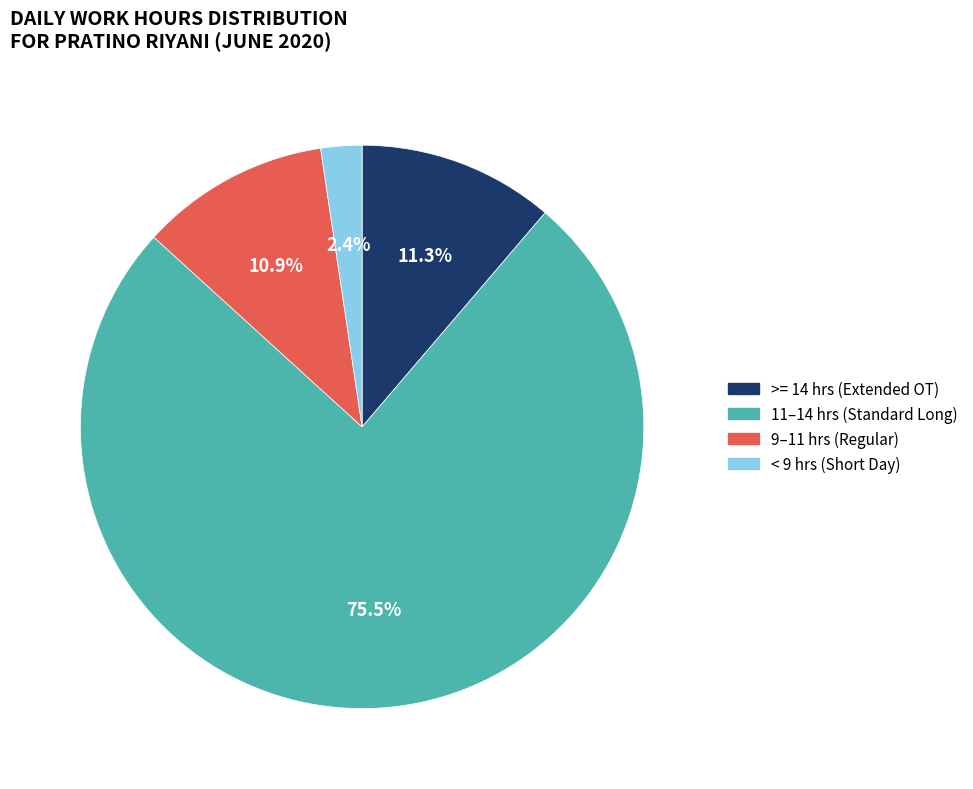

True or false: 4 accounts for 1% of the total.

False